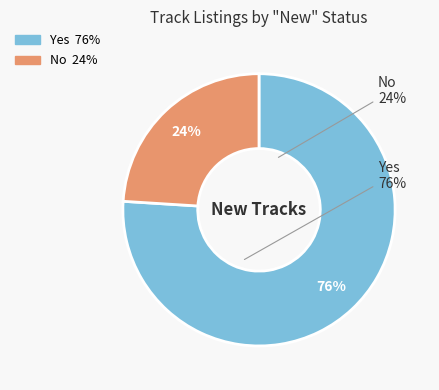

Does Yes represent more than half of the total?

Yes